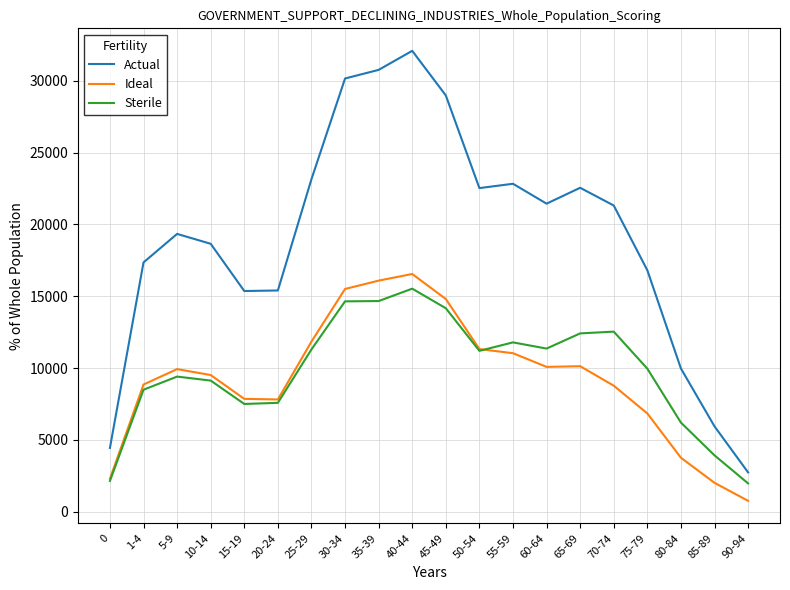

What are all the series names shown in the legend?

Actual, Ideal, Sterile